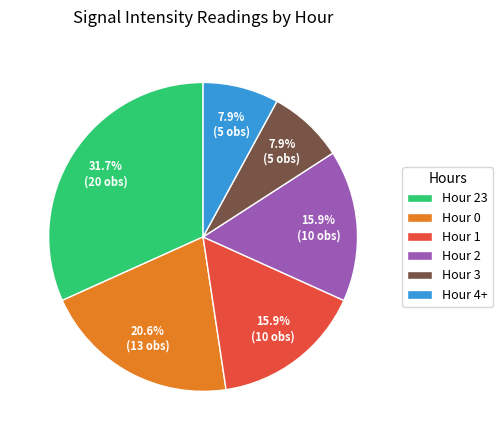

How many segments does this pie chart have?

6